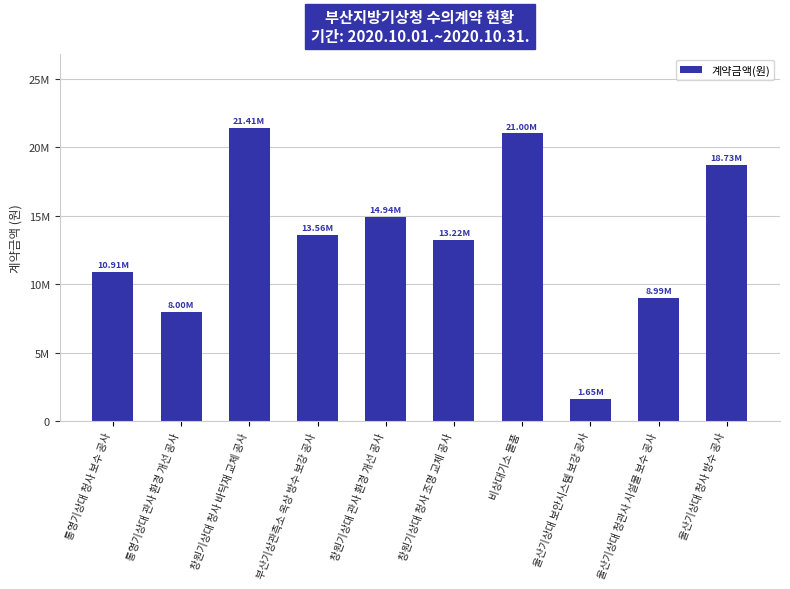

Does the chart contain any negative values?

No